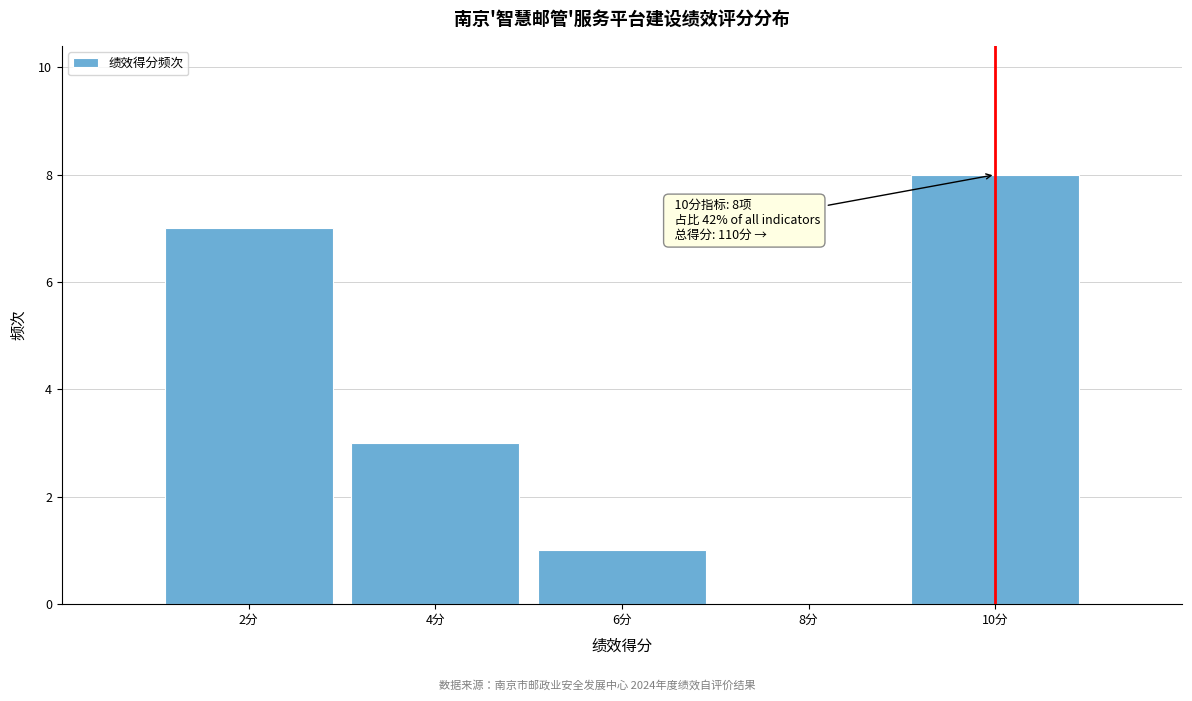

Which range on the x-axis has the tallest bar?

9 to 11